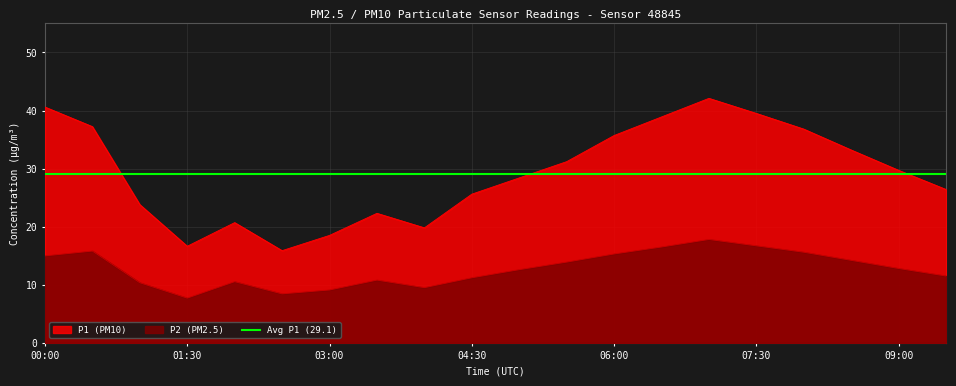

What is the label of the 17th point from the left?

08:00